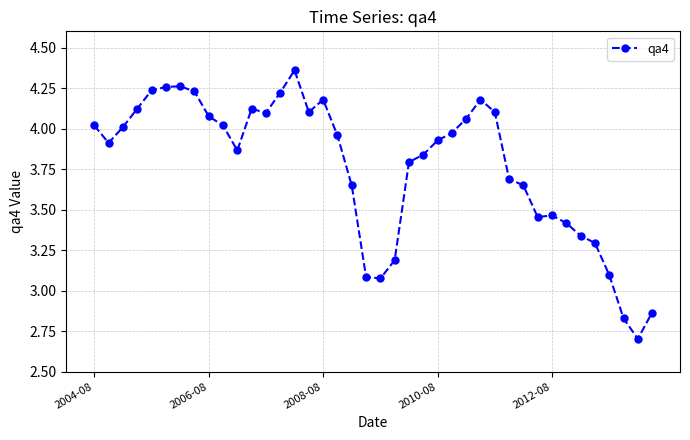

True or false: there are more than 1 points higher than both neighbors.

True